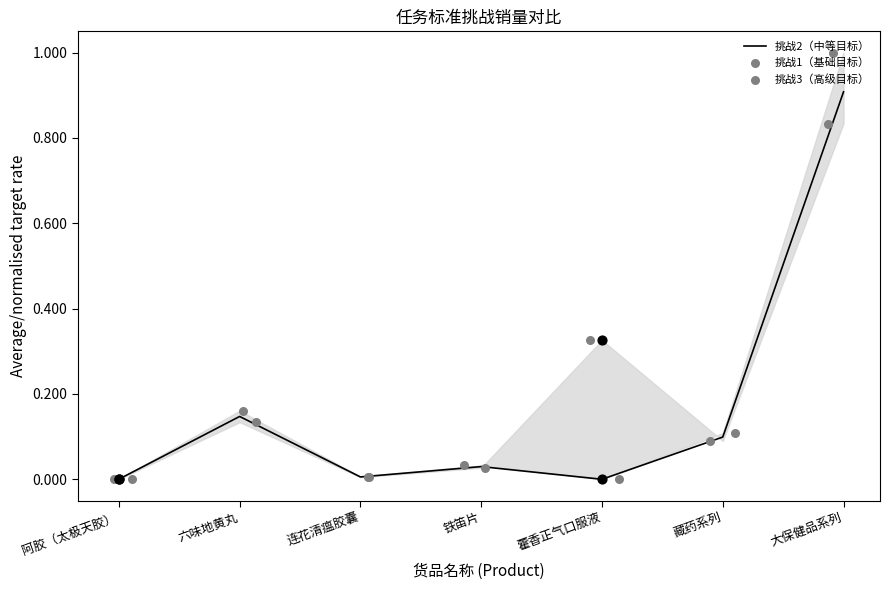

Which series contains the lowest Y value?

挑战2（中等目标）